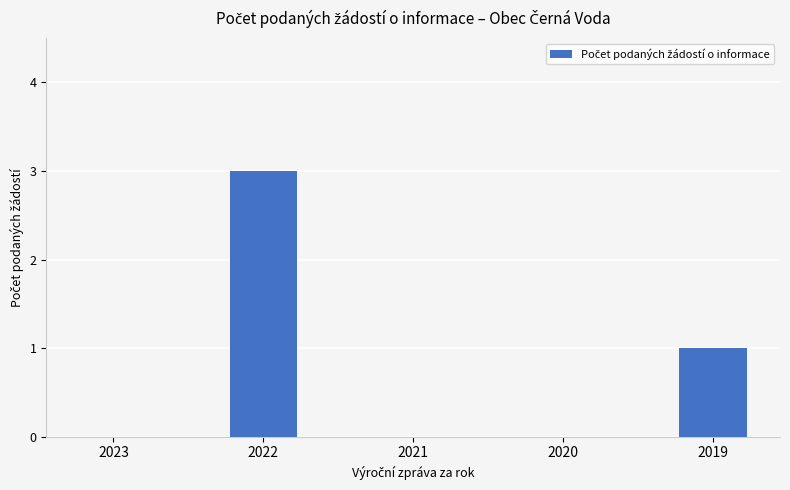

How many distinct data groups are displayed?

1